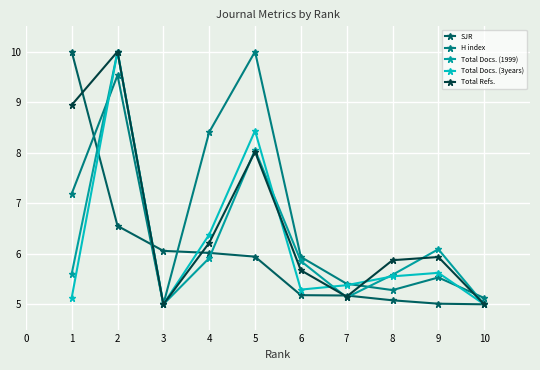

At how many categories does at least one series exceed 7?

4